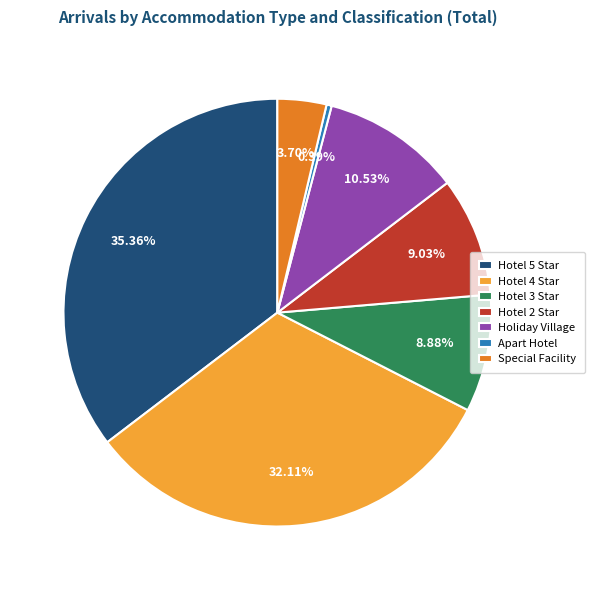

To the nearest percent, what is the combined percentage of Hotel 3 Star and Holiday Village?

19%